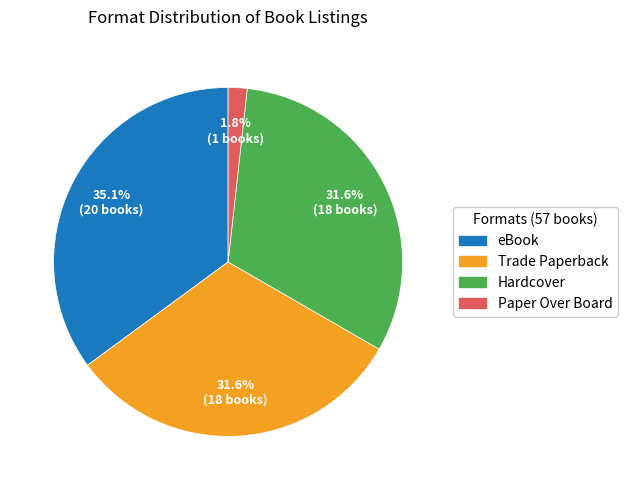

The eBook slice represents 26% of the pie. True or false?

False